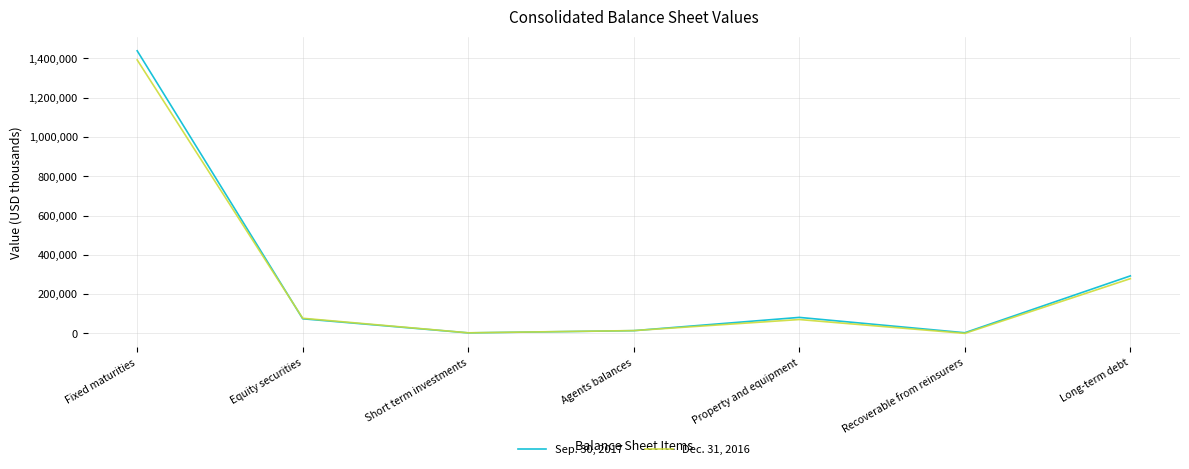

True or false: Dec. 31, 2016 has a value of 126875 at Equity securities.

False